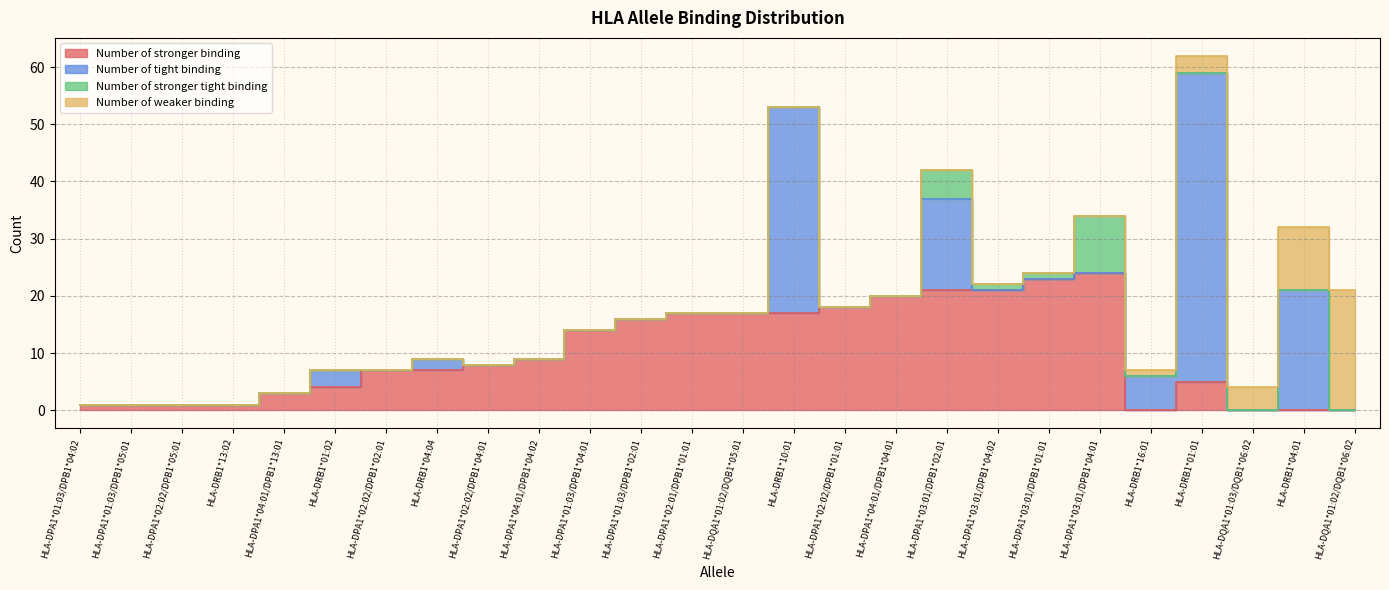

What is the difference between the Number of stronger binding values at HLA-DPA1*04:01/DPB1*04:02 and HLA-DPA1*03:01/DPB1*01:01?

14